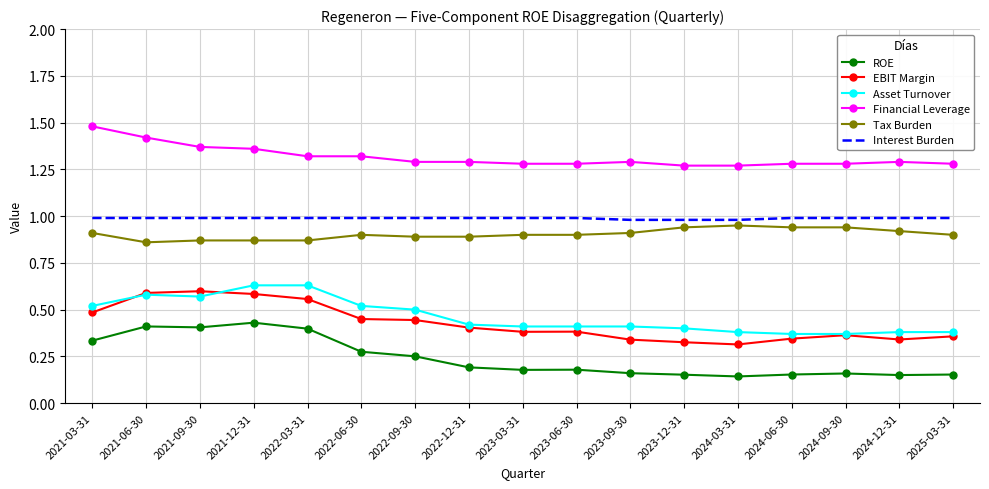

Which category has the highest value across all series?

2021-03-31